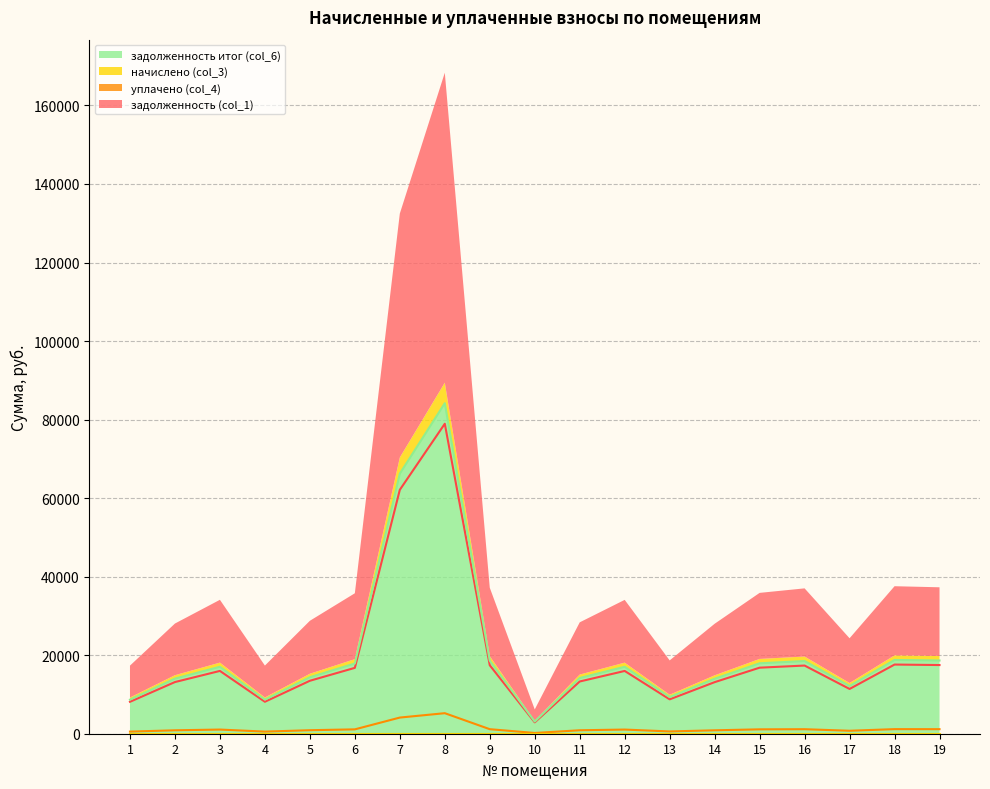

What is the highest value of the задолженность итог (col_6) series?

84169.2